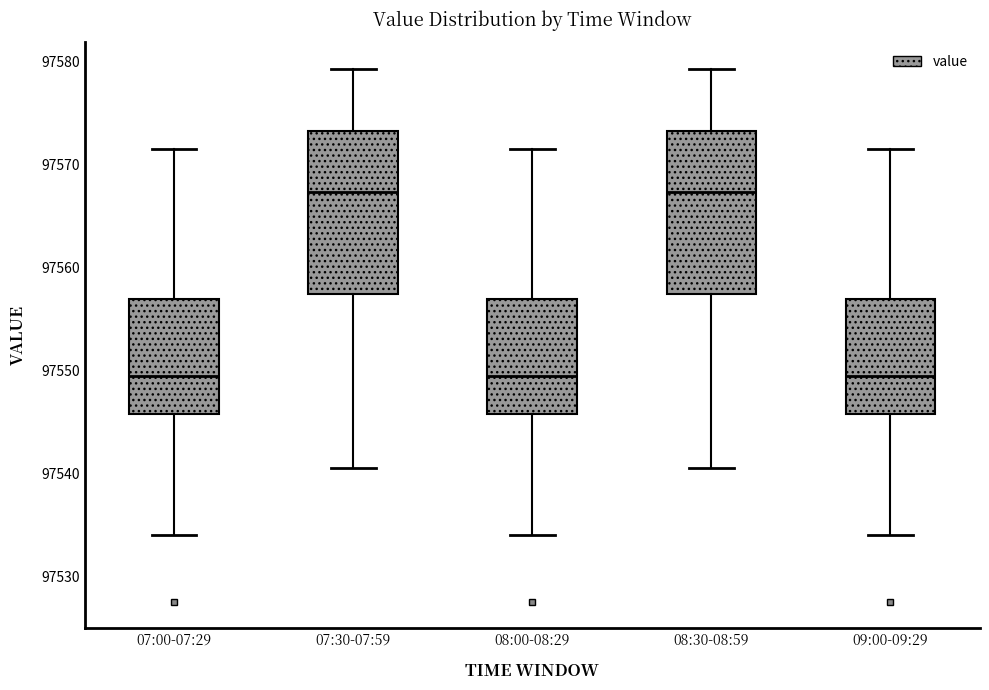

Where is the upper edge of the box for 08:00-08:29 on the y-axis? The values are not printed on the chart, so give them approximately, as read against the axis.

97557